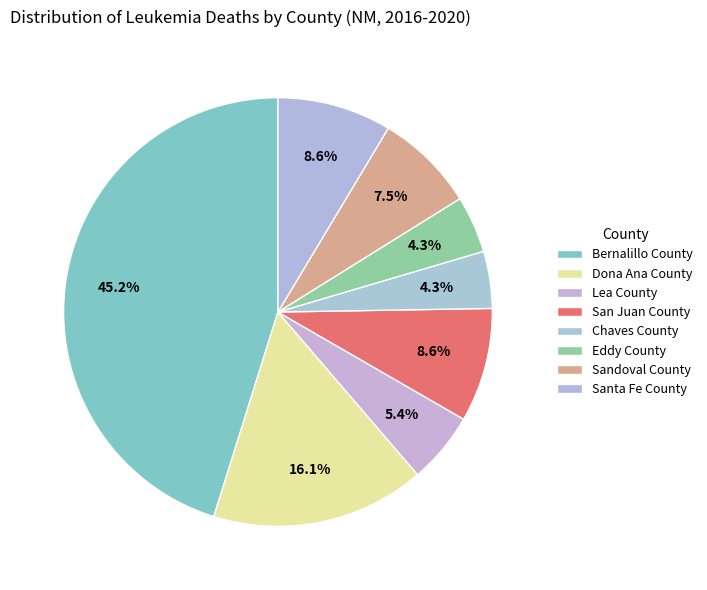

Is there any slice that represents more than half of the pie?

No